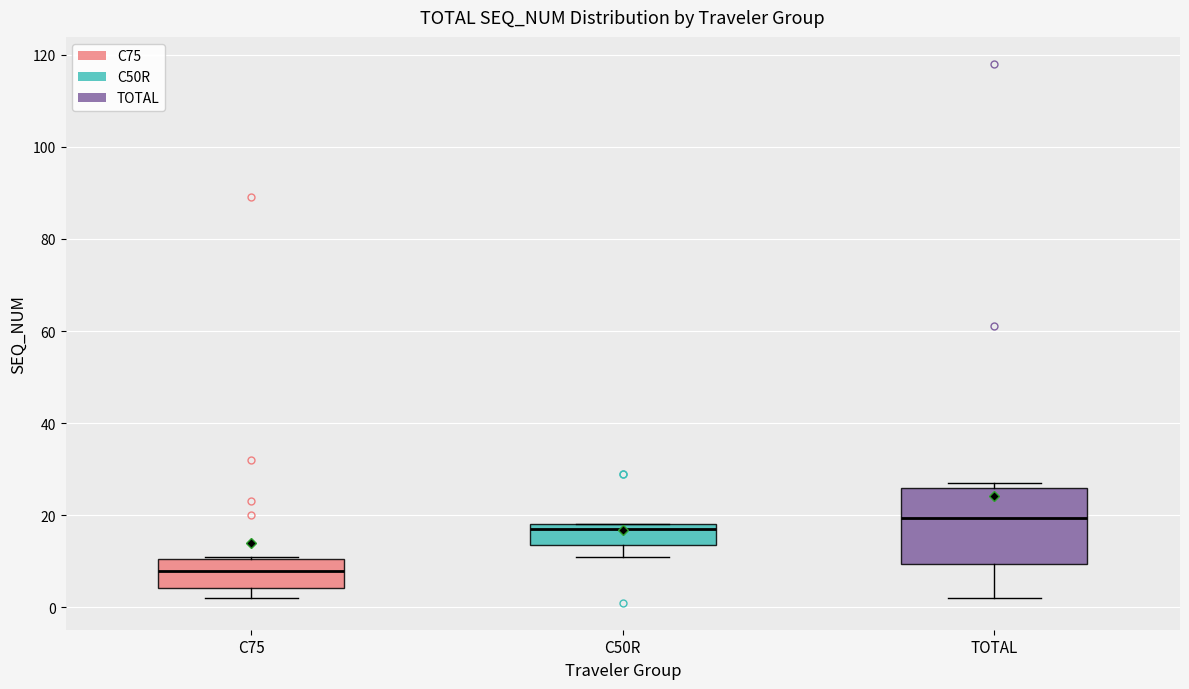

Reading left to right, transcribe this box plot: for each box, give where its median line is, the range the box spans, and where its two whiskers end, as read against the y-axis. The values are not printed on the chart, so give them approximately, as read against the axis.

C75: median 8, box 4 to 10, whiskers 2 to 12
C50R: median 18 (just below the box's upper edge), box 14 to 18, whiskers 12 to 18
TOTAL: median 20, box 10 to 26, whiskers 2 to 28